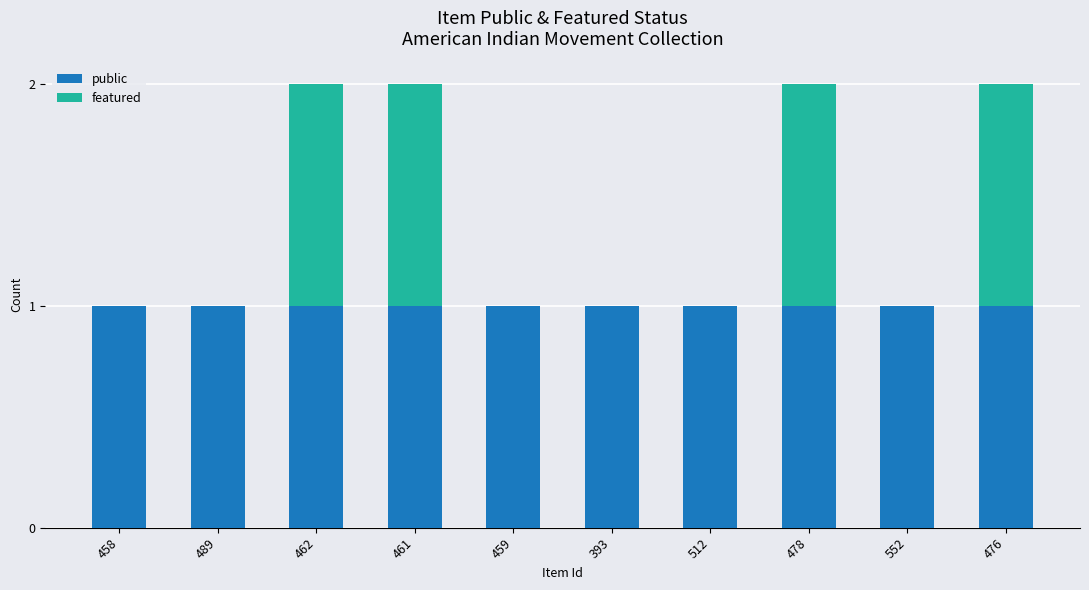

The public series shows 2 at 552. True or false?

False